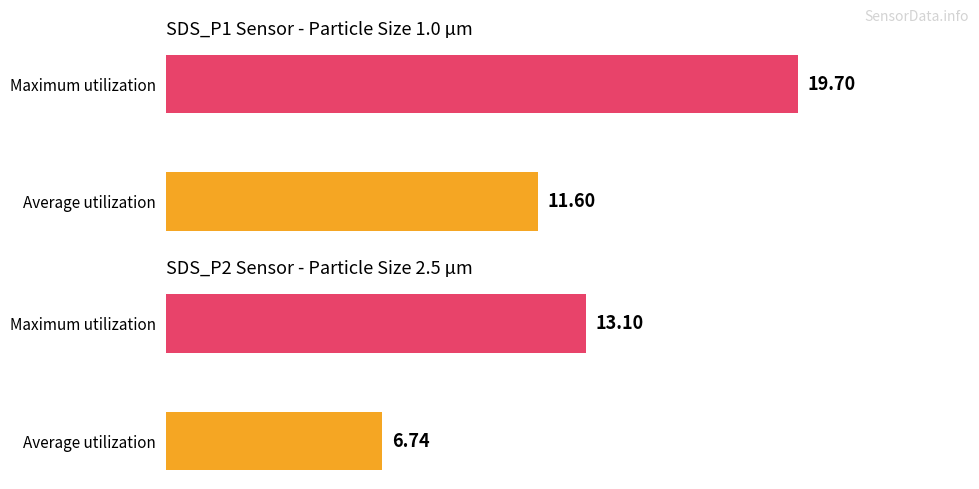

Is the value of SDS_P1 at Maximum utilization greater than the value of SDS_P2 at Maximum utilization?

Yes